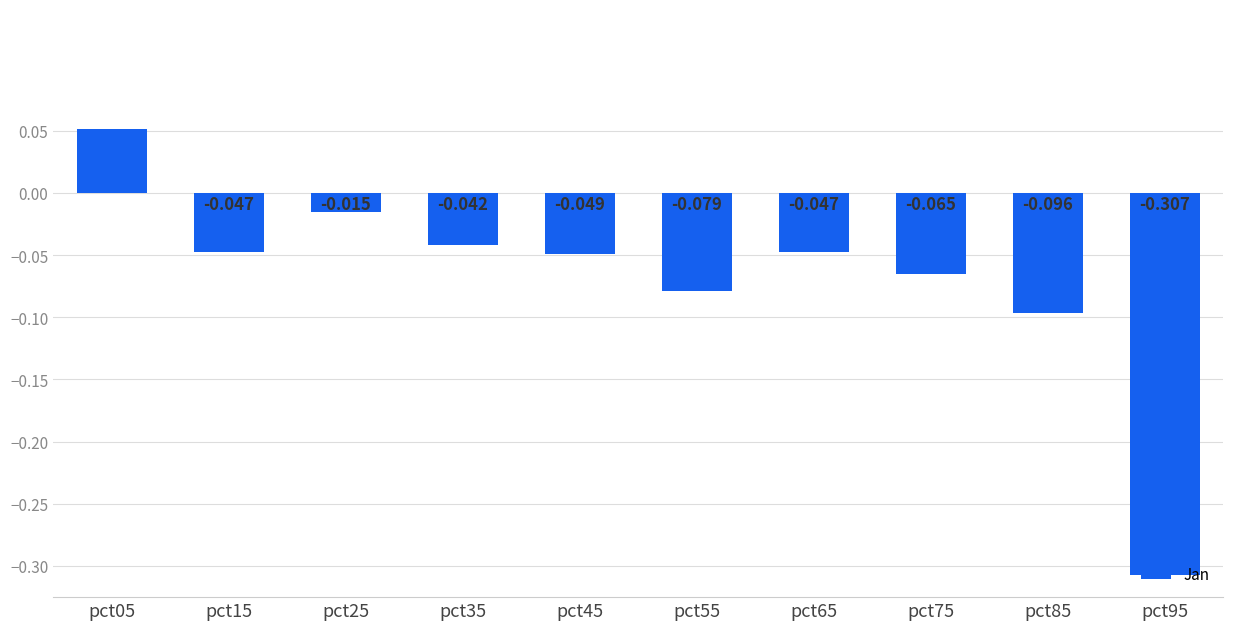

Is it true that the value at pct15 is -0.0?

True